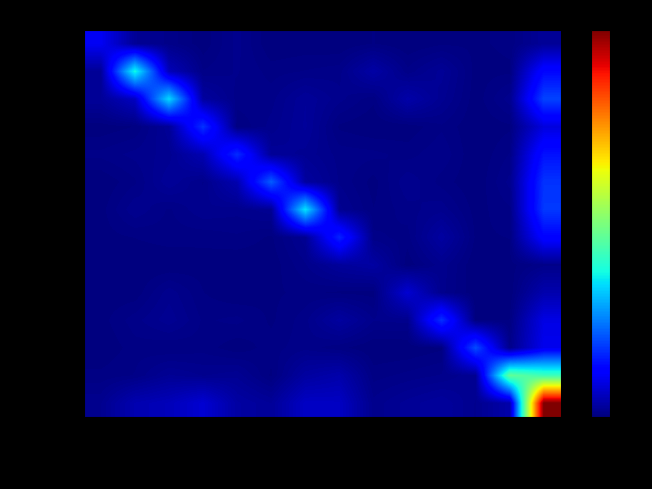

Count the number of categories in the chart.

14